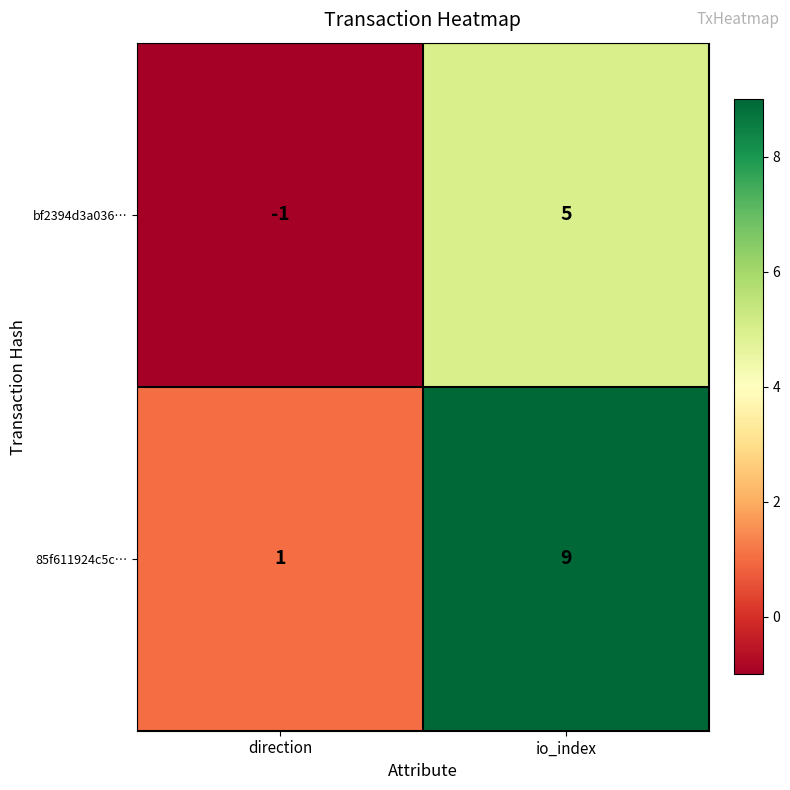

True or false: 85f611924c5c… has a value of 9 at io_index.

True